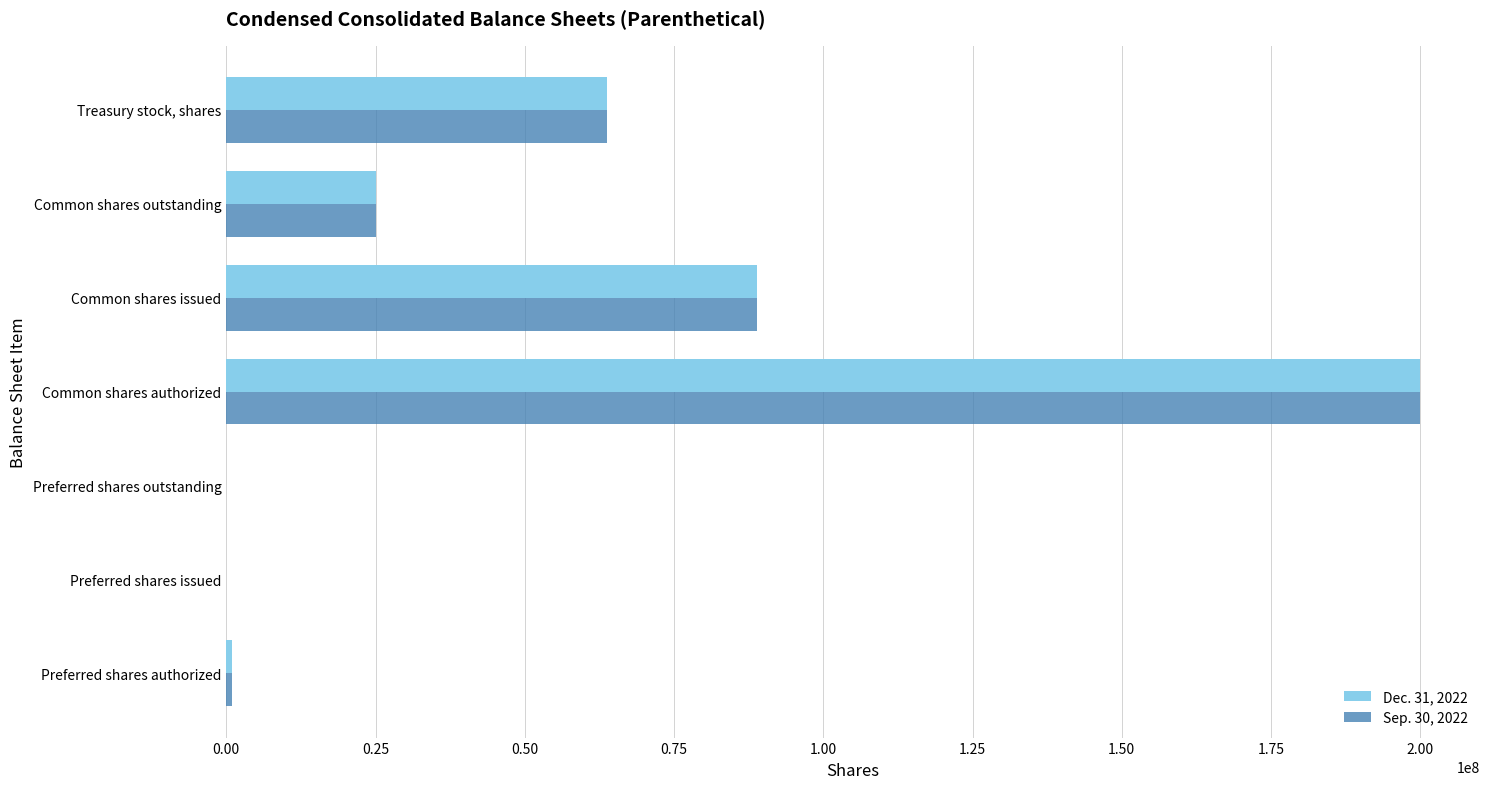

At which category is the sum across all series the highest?

Common shares authorized